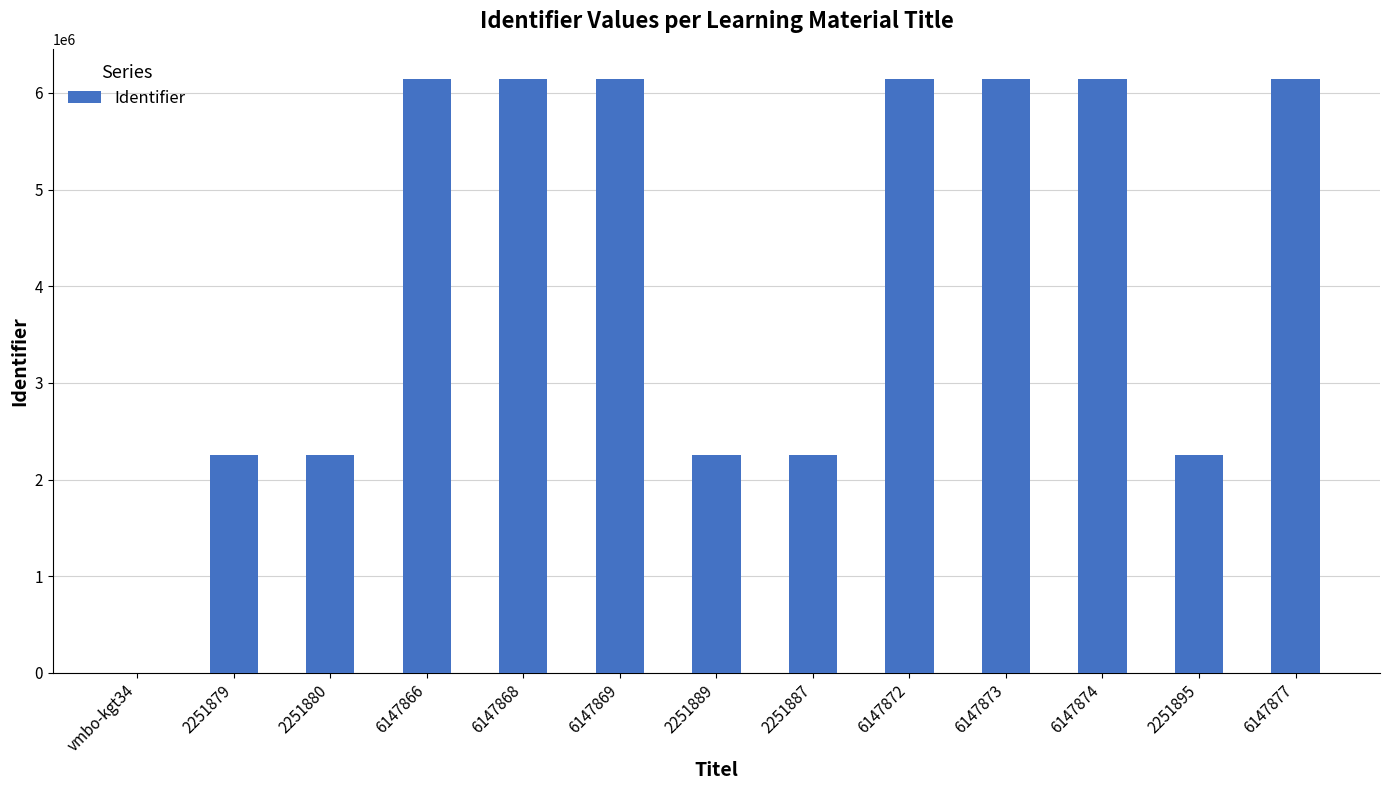

The chart shows a value of 2251895 at 2251895. True or false?

True